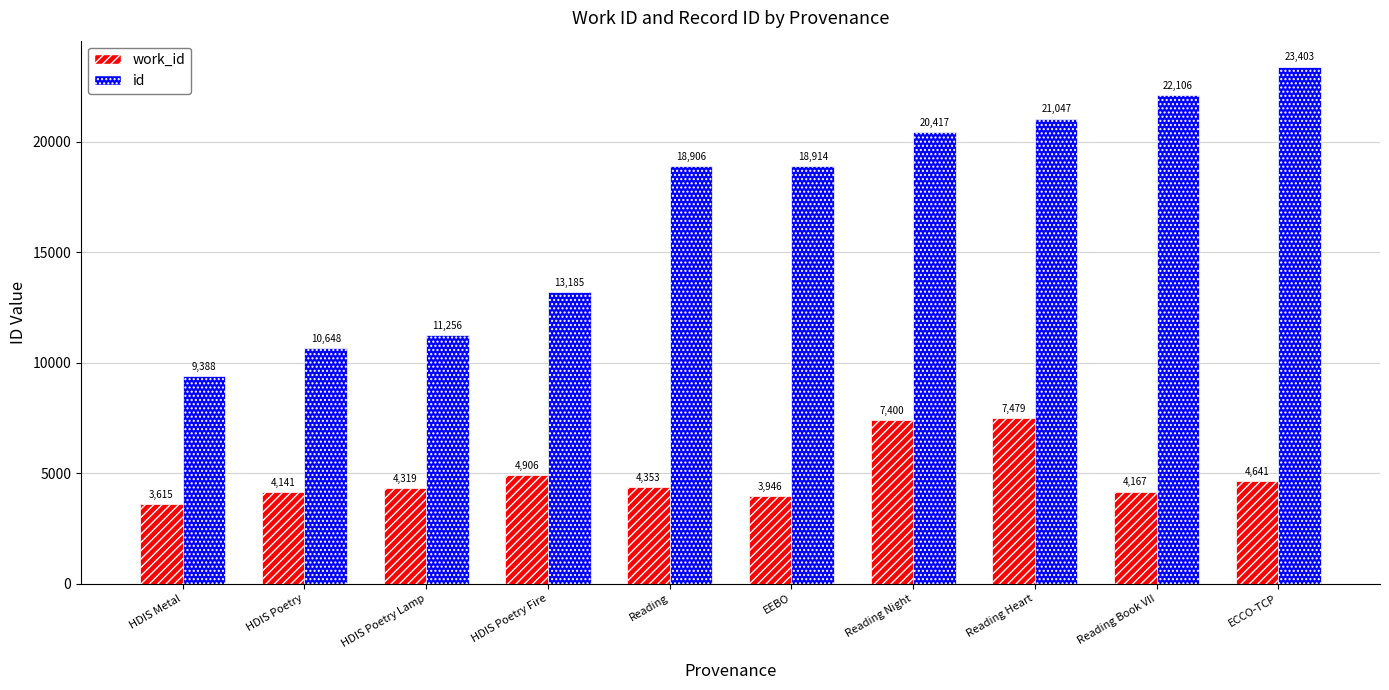

Reading left to right, transcribe all the data shown in this chart.

work_id: HDIS Metal=3615	HDIS Poetry=4141	HDIS Poetry Lamp=4319	HDIS Poetry Fire=4906	Reading=4353	EEBO=3946	Reading Night=7400	Reading Heart=7479	Reading Book VII=4167	ECCO-TCP=4641
id: HDIS Metal=9388	HDIS Poetry=10648	HDIS Poetry Lamp=11256	HDIS Poetry Fire=13185	Reading=18906	EEBO=18914	Reading Night=20417	Reading Heart=21047	Reading Book VII=22106	ECCO-TCP=23403